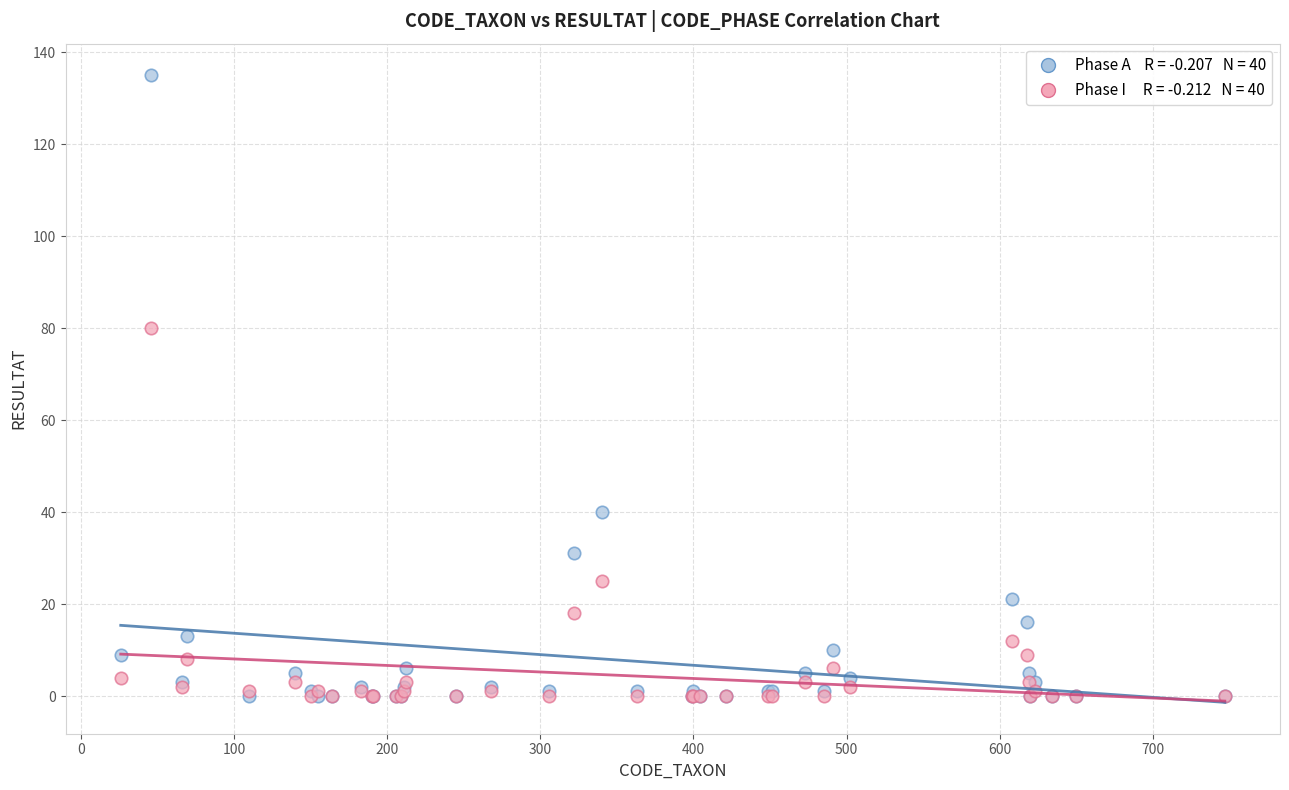

Across all series, what Y value is closest to 67?

80